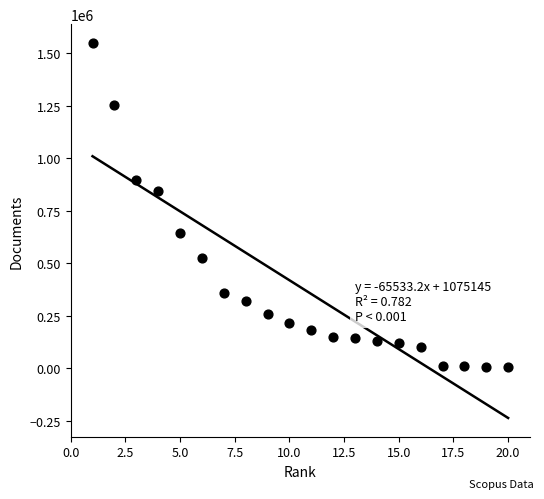

What Y value in the scatter plot is closest to 776677?

845046